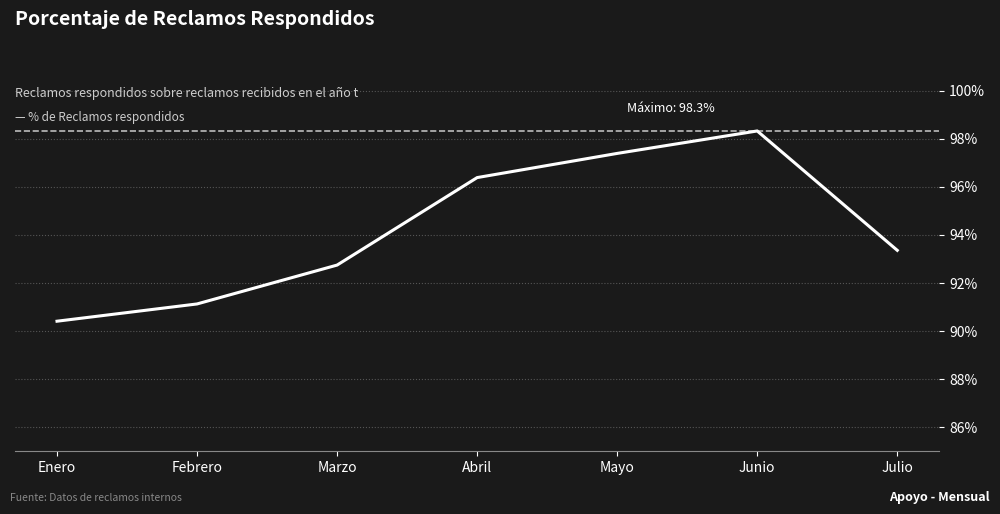

List the labels in order of value, largest first.

Junio, Mayo, Abril, Julio, Marzo, Febrero, Enero